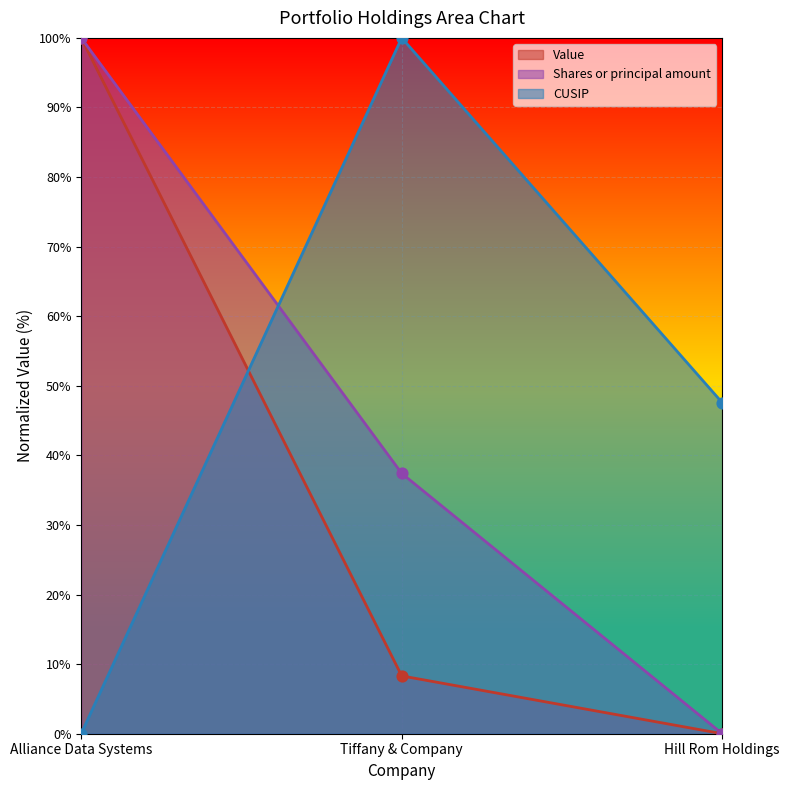

Is the value of Value at Alliance Data Systems greater than the value of Shares or principal amount at Hill Rom Holdings?

Yes